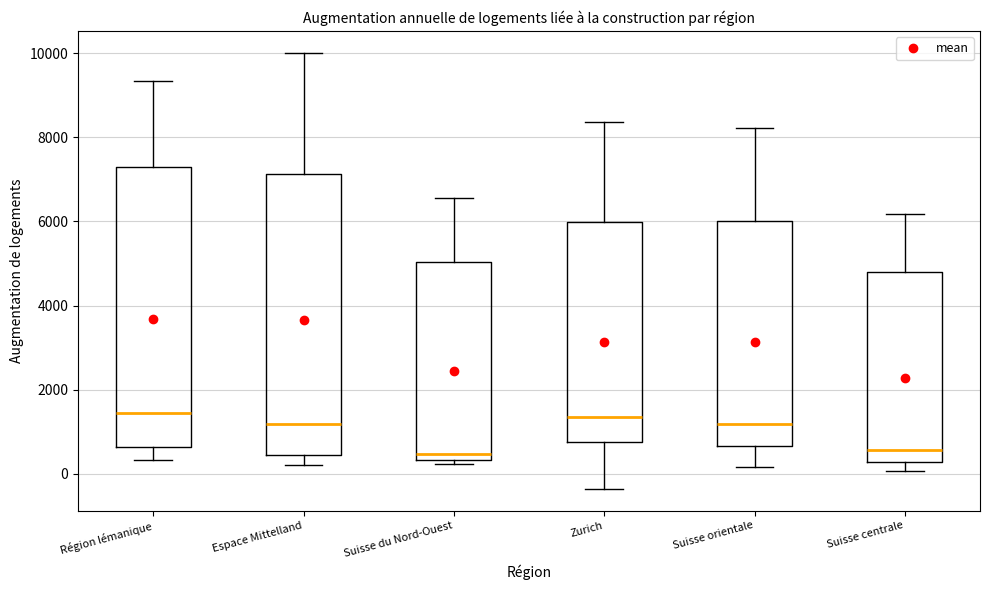

Where is the upper edge of the box for Zurich on the y-axis? The values are not printed on the chart, so give them approximately, as read against the axis.

6000